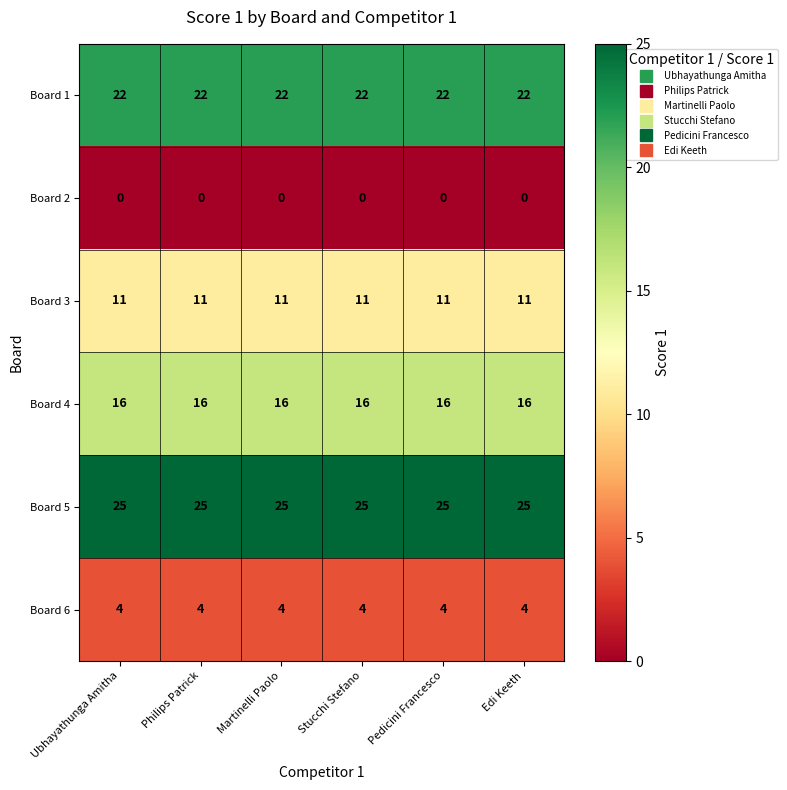

What value does the Board 1 series have at Philips Patrick?

22